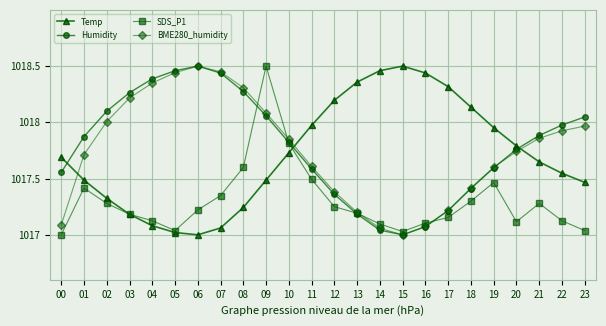

How many interior local valleys does the BME280_humidity series have?

1